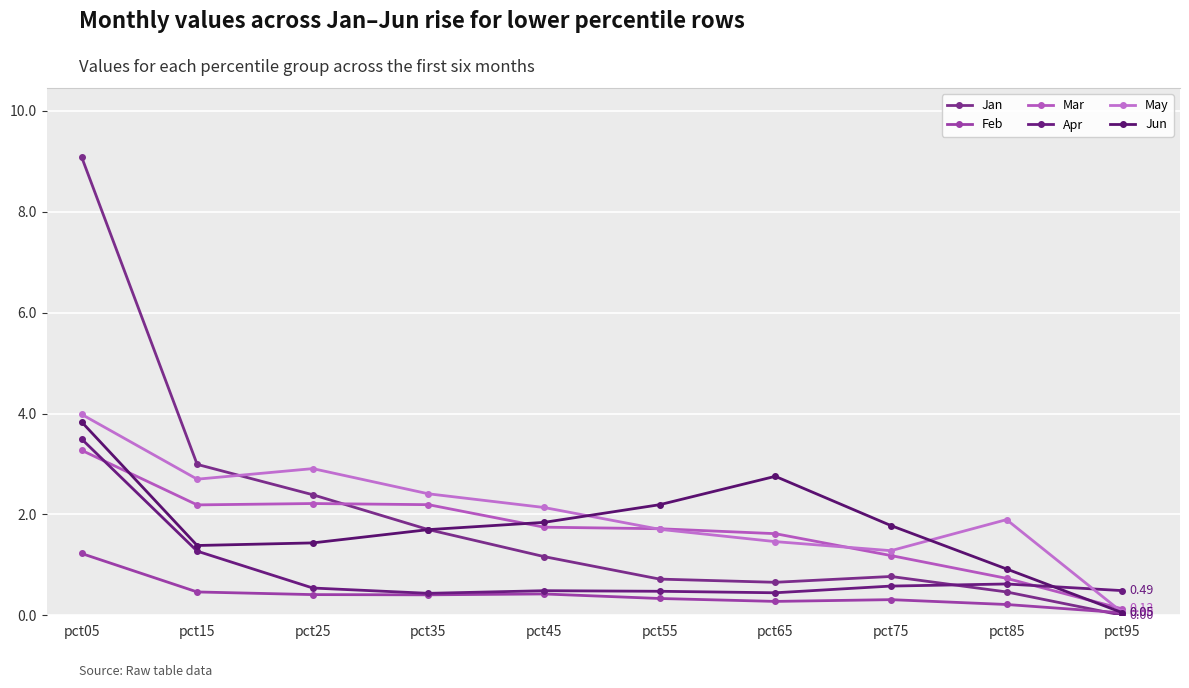

The Apr series shows 0.2 at pct85. True or false?

False